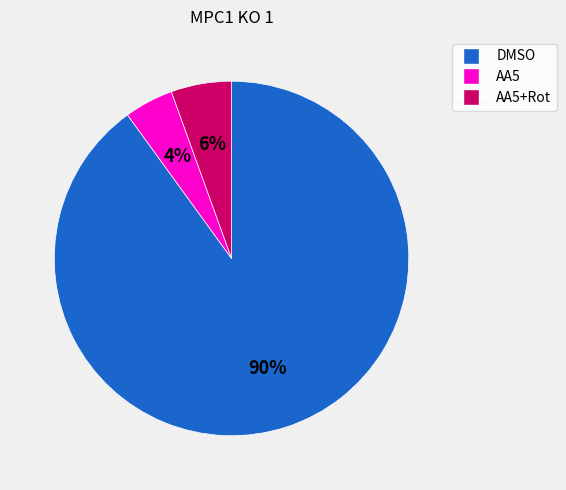

The AA5 slice represents 13% of the pie. True or false?

False